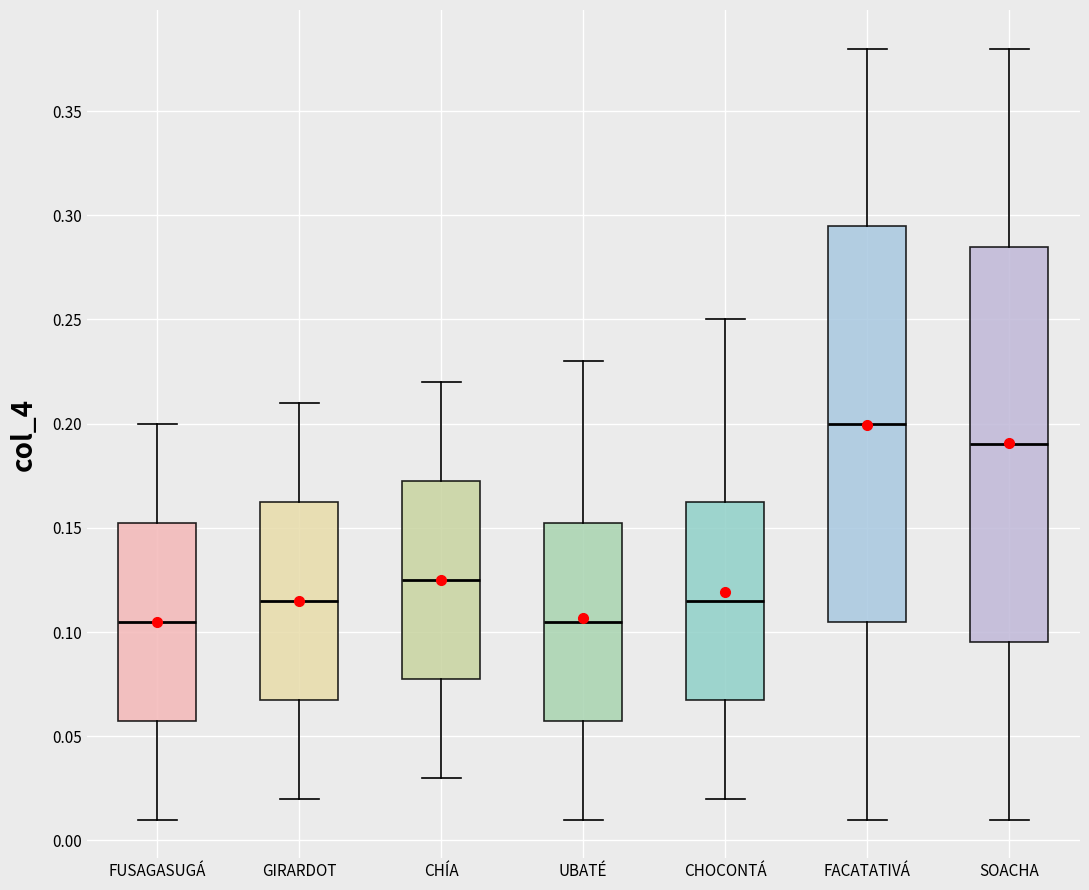

Reading left to right, transcribe this box plot: for each box, give where its median line is, the range the box spans, and where its two whiskers end, as read against the y-axis. The values are not printed on the chart, so give them approximately, as read against the axis.

FUSAGASUGÁ: median 0.105, box 0.060 to 0.155, whiskers 0.010 to 0.200
GIRARDOT: median 0.115, box 0.070 to 0.165, whiskers 0.020 to 0.210
CHÍA: median 0.125, box 0.080 to 0.175, whiskers 0.030 to 0.220
UBATÉ: median 0.105, box 0.060 to 0.155, whiskers 0.010 to 0.230
CHOCONTÁ: median 0.115, box 0.070 to 0.165, whiskers 0.020 to 0.250
FACATATIVÁ: median 0.200, box 0.105 to 0.295, whiskers 0.010 to 0.380
SOACHA: median 0.190, box 0.095 to 0.285, whiskers 0.010 to 0.380